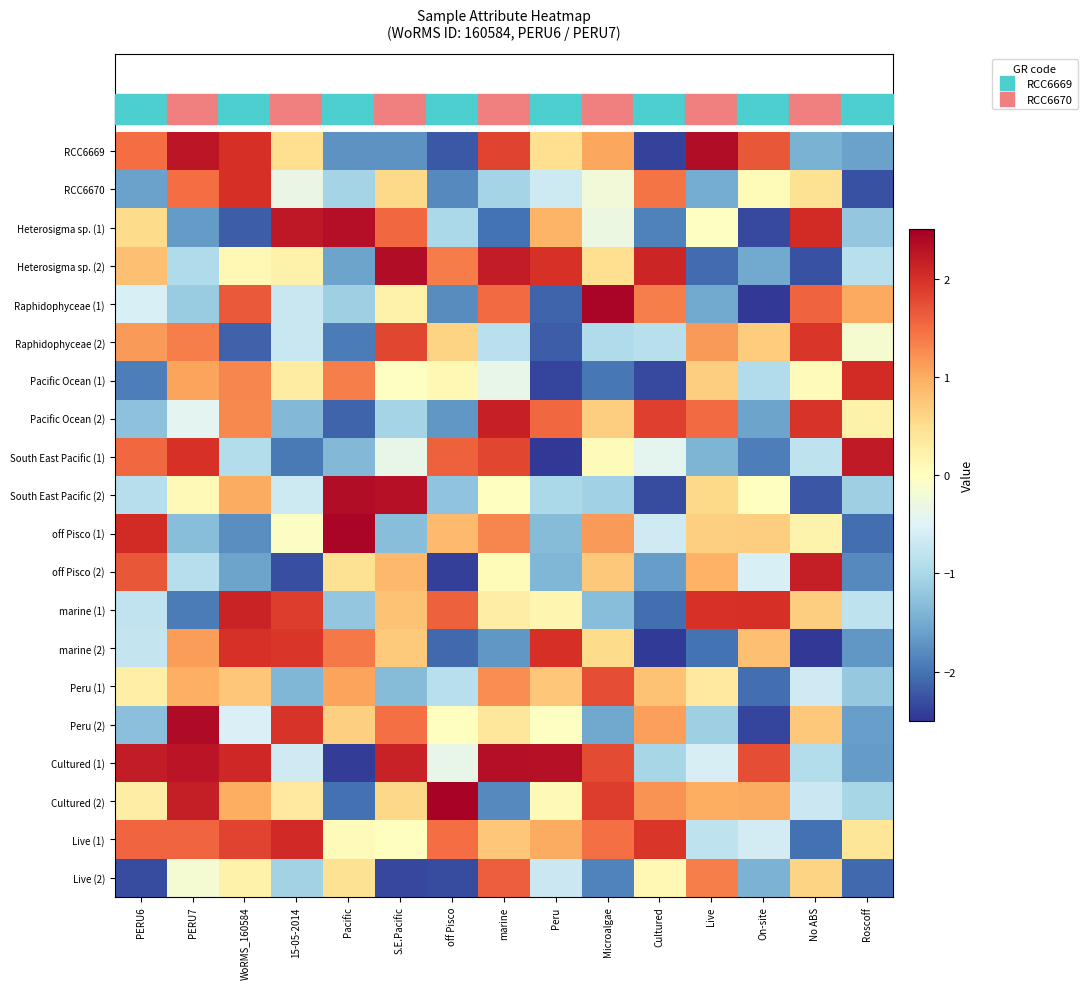

Reading left to right, what are all the values shown in this chart?

RCC6669: PERU6=1.5	PERU7=2.3	WoRMS_160584=2.0	15-05-2014=0.5	Pacific=-1.7	S.E.Pacific=-1.7	off Pisco=-2.2	marine=1.8	Peru=0.5	Microalgae=1.0	Cultured=-2.4	Live=2.3	On-site=1.7	No ABS=-1.4	Roscoff=-1.6
RCC6670: PERU6=-1.6	PERU7=1.5	WoRMS_160584=2.0	15-05-2014=-0.3	Pacific=-1.0	S.E.Pacific=0.6	off Pisco=-1.8	marine=-1.0	Peru=-0.7	Microalgae=-0.2	Cultured=1.4	Live=-1.5	On-site=0.1	No ABS=0.5	Roscoff=-2.3
Heterosigma sp. (1): PERU6=0.5	PERU7=-1.6	WoRMS_160584=-2.2	15-05-2014=2.2	Pacific=2.3	S.E.Pacific=1.5	off Pisco=-1.0	marine=-2.0	Peru=0.9	Microalgae=-0.3	Cultured=-1.9	Live=-0.0	On-site=-2.3	No ABS=2.0	Roscoff=-1.2
Heterosigma sp. (2): PERU6=0.8	PERU7=-0.9	WoRMS_160584=0.1	15-05-2014=0.2	Pacific=-1.6	S.E.Pacific=2.3	off Pisco=1.4	marine=2.2	Peru=2.0	Microalgae=0.5	Cultured=2.1	Live=-2.1	On-site=-1.5	No ABS=-2.3	Roscoff=-0.9
Raphidophyceae (1): PERU6=-0.6	PERU7=-1.1	WoRMS_160584=1.6	15-05-2014=-0.7	Pacific=-1.1	S.E.Pacific=0.2	off Pisco=-1.8	marine=1.5	Peru=-2.1	Microalgae=2.4	Cultured=1.4	Live=-1.5	On-site=-2.5	No ABS=1.6	Roscoff=1.0
Raphidophyceae (2): PERU6=1.1	PERU7=1.4	WoRMS_160584=-2.1	15-05-2014=-0.7	Pacific=-1.9	S.E.Pacific=1.8	off Pisco=0.6	marine=-0.8	Peru=-2.2	Microalgae=-0.9	Cultured=-0.9	Live=1.1	On-site=0.7	No ABS=1.9	Roscoff=-0.1
Pacific Ocean (1): PERU6=-1.9	PERU7=1.1	WoRMS_160584=1.3	15-05-2014=0.3	Pacific=1.4	S.E.Pacific=-0.0	off Pisco=0.1	marine=-0.4	Peru=-2.4	Microalgae=-2.0	Cultured=-2.3	Live=0.7	On-site=-0.9	No ABS=0.0	Roscoff=2.0
Pacific Ocean (2): PERU6=-1.3	PERU7=-0.4	WoRMS_160584=1.3	15-05-2014=-1.4	Pacific=-2.1	S.E.Pacific=-1.1	off Pisco=-1.7	marine=2.1	Peru=1.5	Microalgae=0.7	Cultured=1.9	Live=1.5	On-site=-1.6	No ABS=2.0	Roscoff=0.2
South East Pacific (1): PERU6=1.5	PERU7=2.0	WoRMS_160584=-0.9	15-05-2014=-1.9	Pacific=-1.4	S.E.Pacific=-0.4	off Pisco=1.6	marine=1.8	Peru=-2.5	Microalgae=0.1	Cultured=-0.4	Live=-1.4	On-site=-1.9	No ABS=-0.8	Roscoff=2.2
South East Pacific (2): PERU6=-0.9	PERU7=0.1	WoRMS_160584=1.0	15-05-2014=-0.7	Pacific=2.4	S.E.Pacific=2.3	off Pisco=-1.2	marine=-0.0	Peru=-1.0	Microalgae=-1.1	Cultured=-2.3	Live=0.5	On-site=0.0	No ABS=-2.2	Roscoff=-1.1
off Pisco (1): PERU6=2.0	PERU7=-1.3	WoRMS_160584=-1.8	15-05-2014=-0.1	Pacific=2.4	S.E.Pacific=-1.3	off Pisco=0.9	marine=1.3	Peru=-1.3	Microalgae=1.1	Cultured=-0.7	Live=0.7	On-site=0.7	No ABS=0.2	Roscoff=-2.0
off Pisco (2): PERU6=1.7	PERU7=-0.9	WoRMS_160584=-1.6	15-05-2014=-2.3	Pacific=0.5	S.E.Pacific=0.9	off Pisco=-2.4	marine=0.1	Peru=-1.4	Microalgae=0.7	Cultured=-1.6	Live=1.0	On-site=-0.6	No ABS=2.2	Roscoff=-1.8
marine (1): PERU6=-0.8	PERU7=-1.9	WoRMS_160584=2.1	15-05-2014=1.9	Pacific=-1.2	S.E.Pacific=0.8	off Pisco=1.6	marine=0.3	Peru=0.1	Microalgae=-1.3	Cultured=-2.0	Live=2.0	On-site=2.0	No ABS=0.7	Roscoff=-0.8
marine (2): PERU6=-0.8	PERU7=1.1	WoRMS_160584=2.0	15-05-2014=1.9	Pacific=1.4	S.E.Pacific=0.7	off Pisco=-2.1	marine=-1.7	Peru=2.0	Microalgae=0.5	Cultured=-2.5	Live=-2.0	On-site=0.8	No ABS=-2.5	Roscoff=-1.7
Peru (1): PERU6=0.2	PERU7=1.0	WoRMS_160584=0.8	15-05-2014=-1.4	Pacific=1.1	S.E.Pacific=-1.3	off Pisco=-0.9	marine=1.2	Peru=0.7	Microalgae=1.7	Cultured=0.8	Live=0.3	On-site=-2.0	No ABS=-0.7	Roscoff=-1.2
Peru (2): PERU6=-1.3	PERU7=2.4	WoRMS_160584=-0.5	15-05-2014=2.0	Pacific=0.7	S.E.Pacific=1.5	off Pisco=0.0	marine=0.4	Peru=-0.0	Microalgae=-1.5	Cultured=1.1	Live=-1.1	On-site=-2.4	No ABS=0.7	Roscoff=-1.6
Cultured (1): PERU6=2.2	PERU7=2.3	WoRMS_160584=2.1	15-05-2014=-0.6	Pacific=-2.4	S.E.Pacific=2.1	off Pisco=-0.4	marine=2.3	Peru=2.3	Microalgae=1.8	Cultured=-1.0	Live=-0.6	On-site=1.8	No ABS=-0.9	Roscoff=-1.7
Cultured (2): PERU6=0.3	PERU7=2.2	WoRMS_160584=1.0	15-05-2014=0.4	Pacific=-2.0	S.E.Pacific=0.6	off Pisco=2.5	marine=-1.8	Peru=0.1	Microalgae=1.9	Cultured=1.2	Live=1.0	On-site=1.0	No ABS=-0.7	Roscoff=-1.0
Live (1): PERU6=1.5	PERU7=1.6	WoRMS_160584=1.8	15-05-2014=2.1	Pacific=0.1	S.E.Pacific=0.0	off Pisco=1.5	marine=0.7	Peru=1.0	Microalgae=1.5	Cultured=2.0	Live=-0.8	On-site=-0.6	No ABS=-2.0	Roscoff=0.4
Live (2): PERU6=-2.3	PERU7=-0.2	WoRMS_160584=0.2	15-05-2014=-1.1	Pacific=0.5	S.E.Pacific=-2.3	off Pisco=-2.3	marine=1.6	Peru=-0.7	Microalgae=-1.9	Cultured=0.1	Live=1.3	On-site=-1.4	No ABS=0.6	Roscoff=-2.1